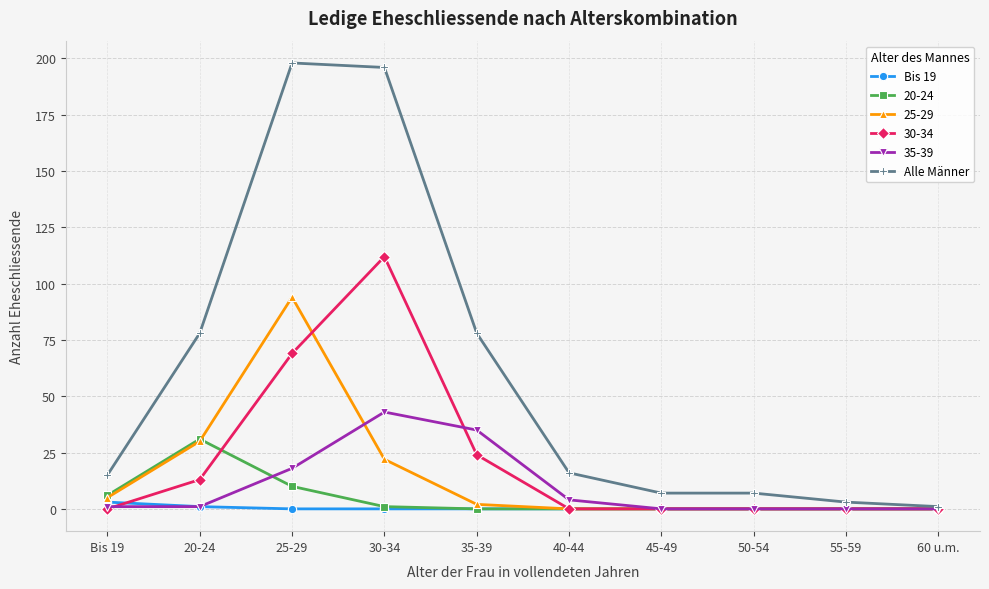

Which series changed the most between 35-39 and 45-49?

Alle Männer